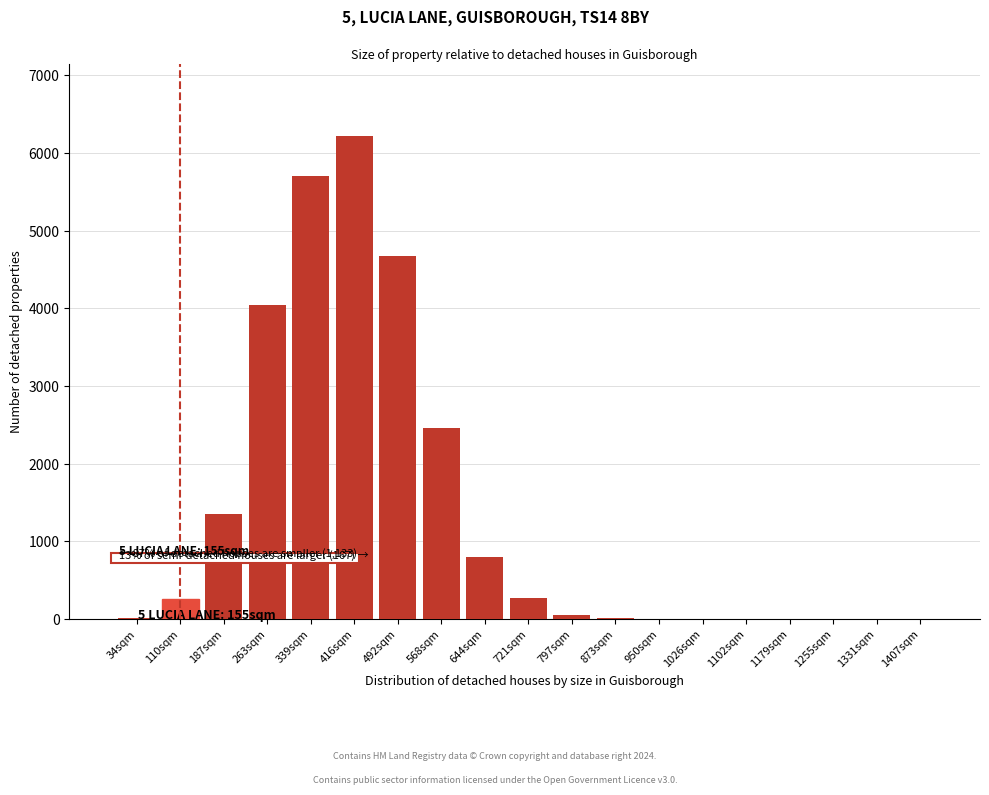

Between 1255sqm and 416sqm, which is larger?

416sqm